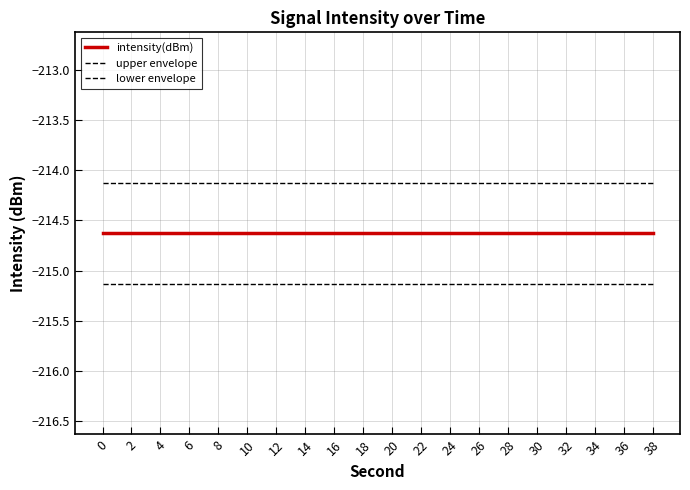

How many lines are shown in the chart?

3